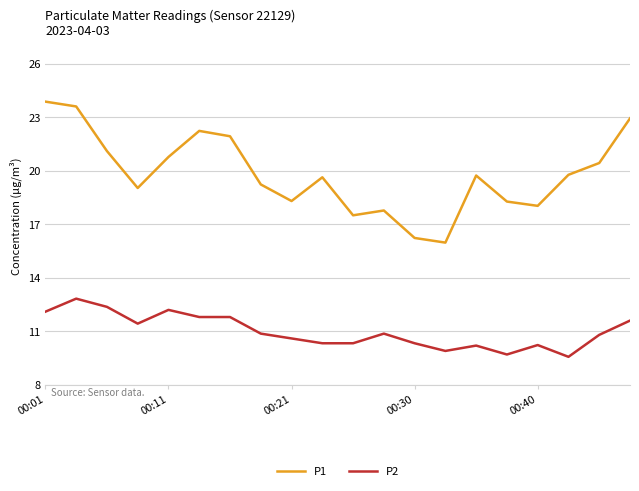

What is the difference between the maximum and minimum values in the P2 series?

3.3